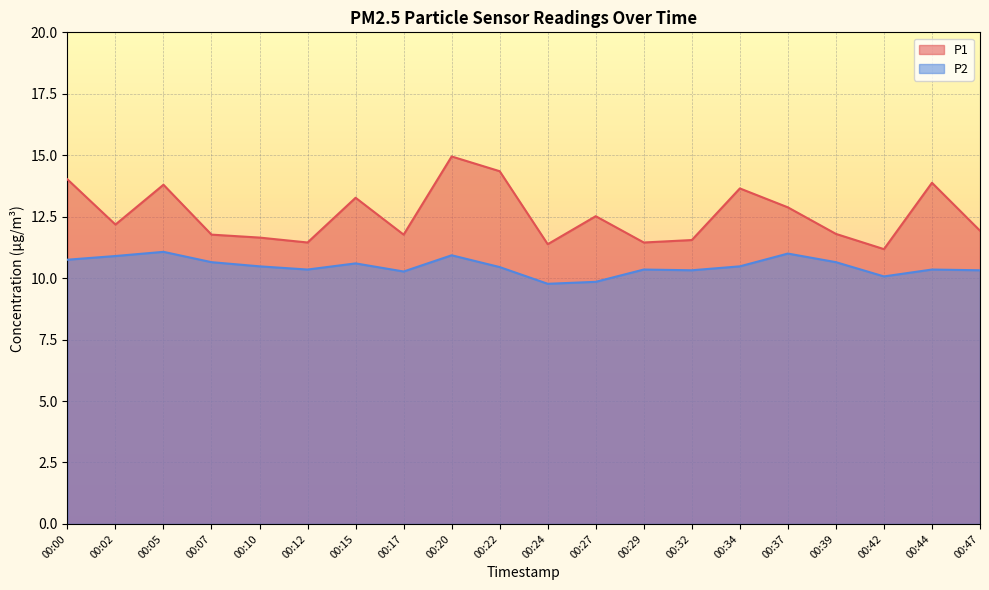

What is the value of the P2 point at the 7th from the left?

10.6